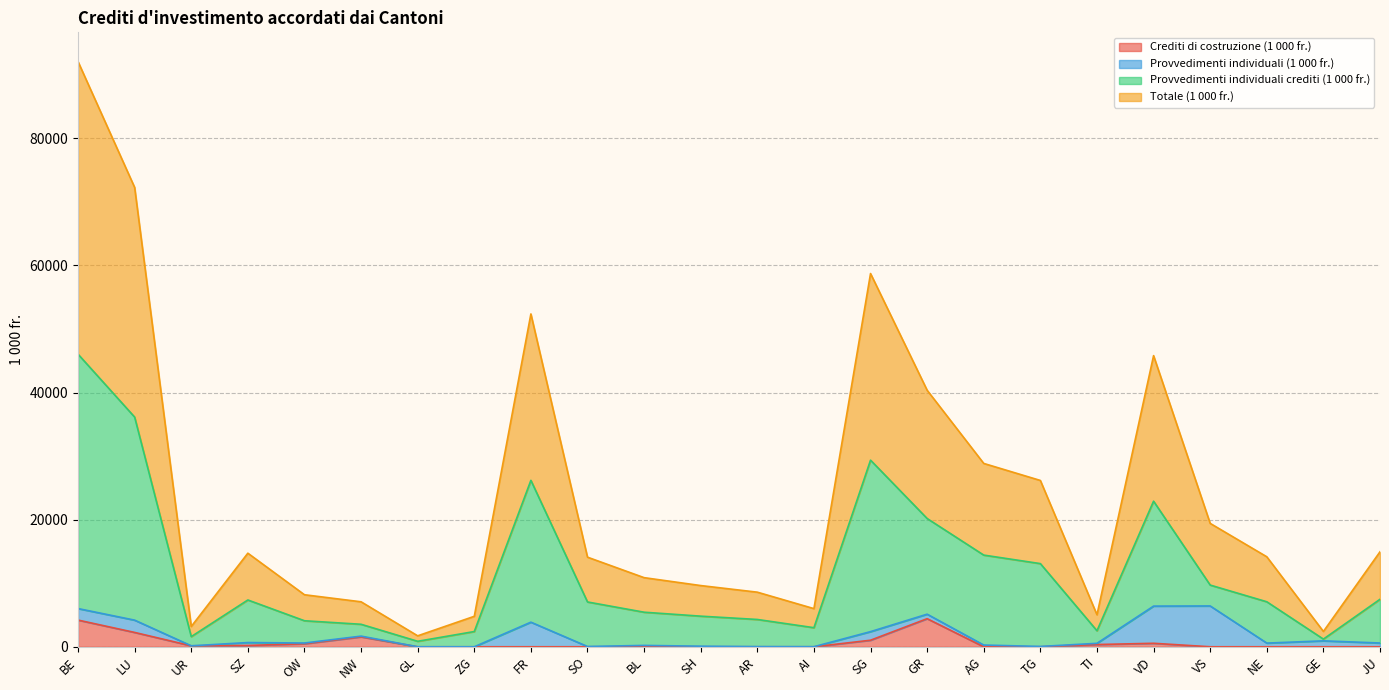

Which series has the widest spread of values?

Totale (1 000 fr.)